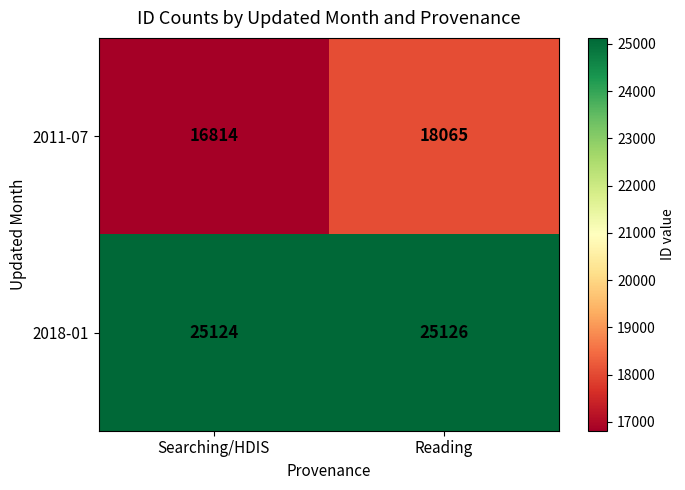

At Reading, list the series in order from smallest to largest.

2011-07, 2018-01